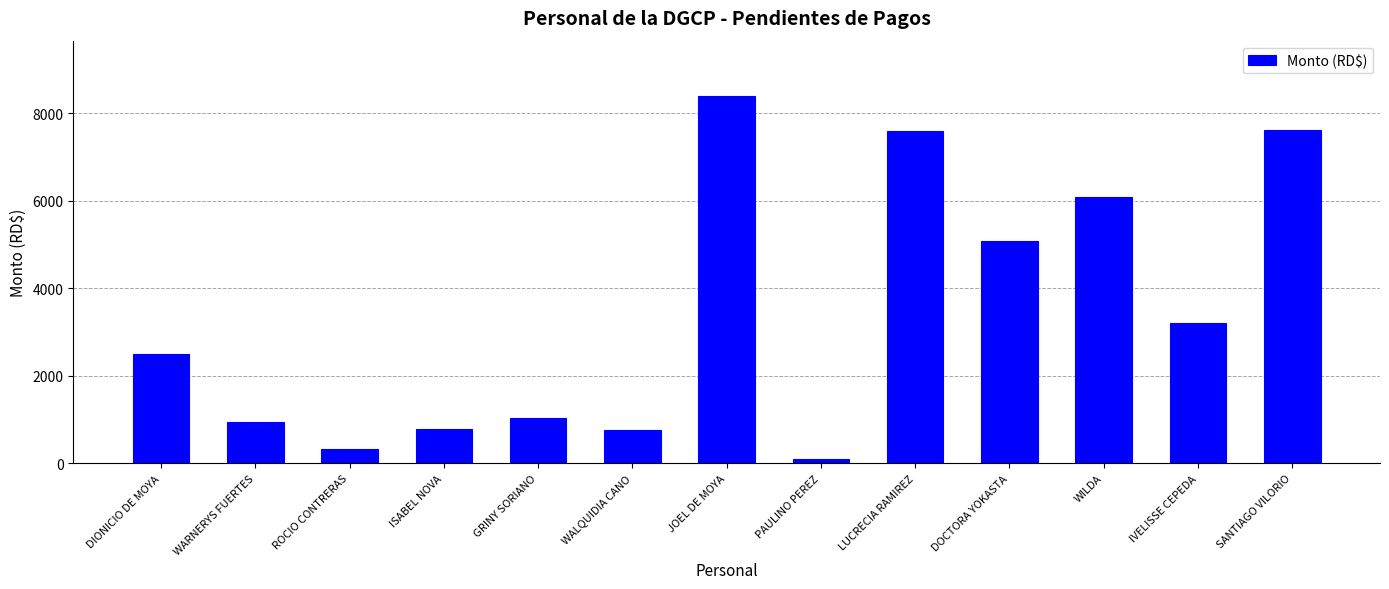

The chart shows a value of 6082.0 at WILDA. True or false?

True